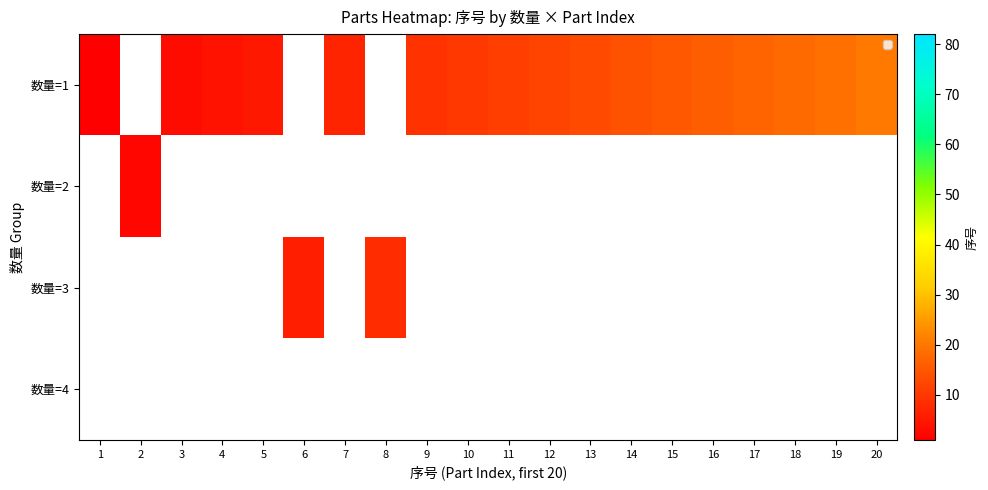

At how many categories does at least one series exceed 17?

3